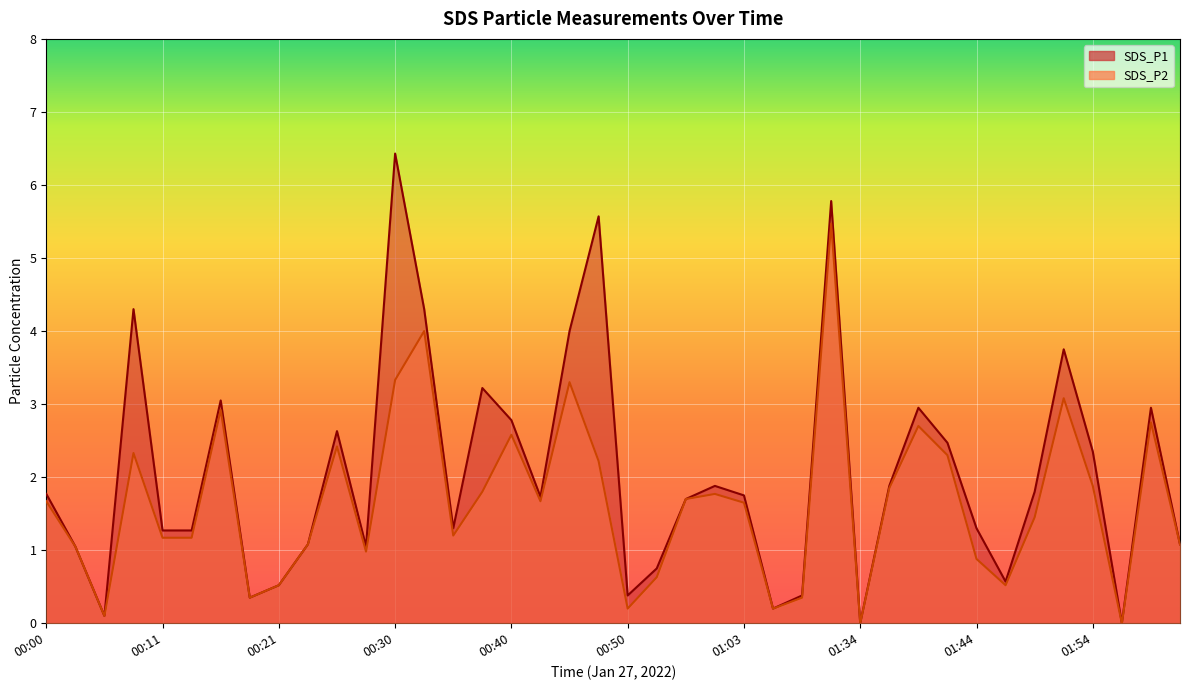

True or false: SDS_P2 and SDS_P1 cross at least once.

False